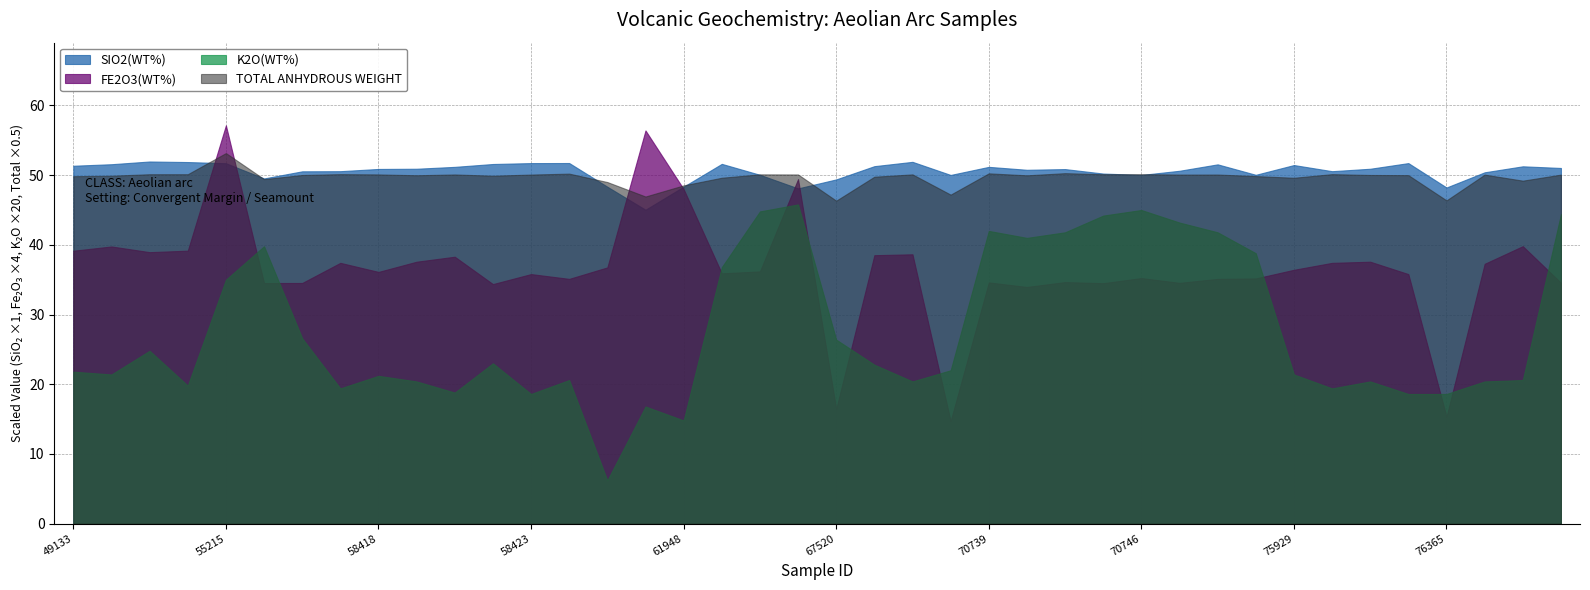

Which category has the highest value across all series?

55215